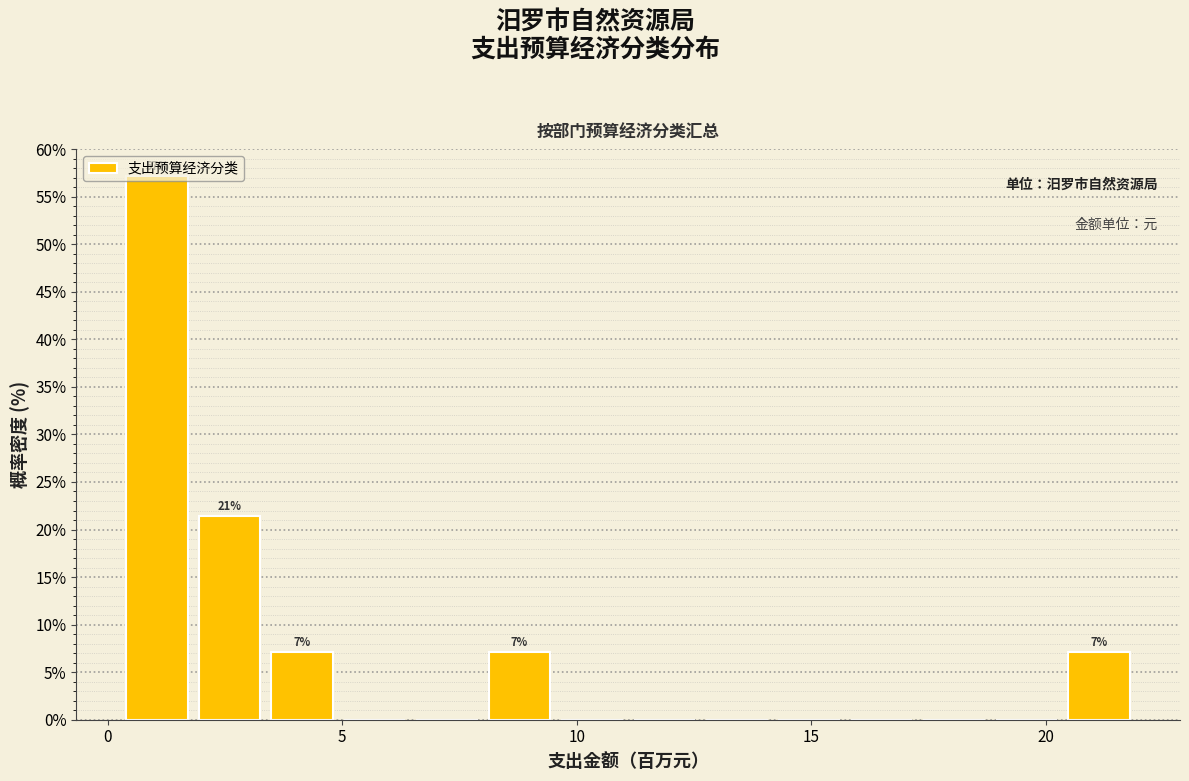

Around what value on the x-axis is the tallest bar? Give the approximate position of its centre, as read against the axis.

1.0